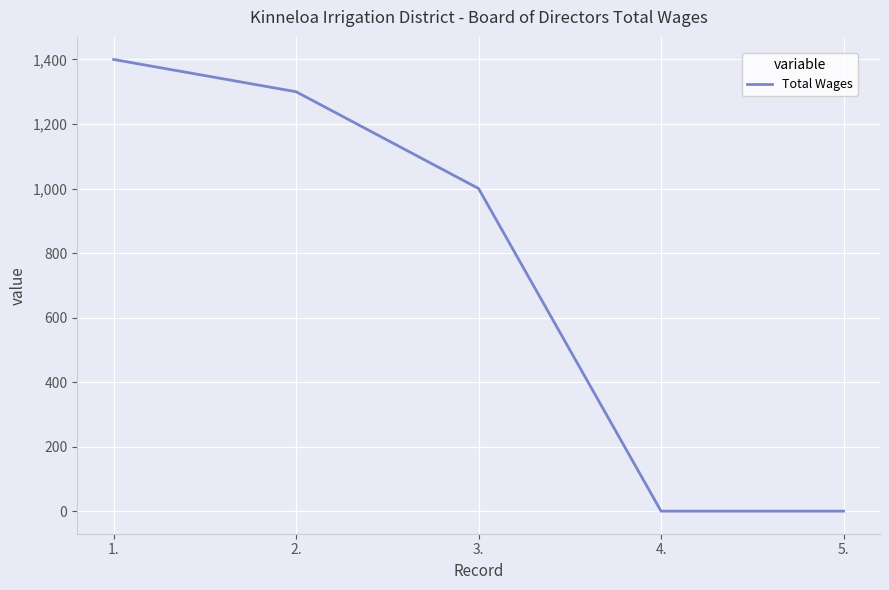

The chart shows a value of 501 at 5.. True or false?

False